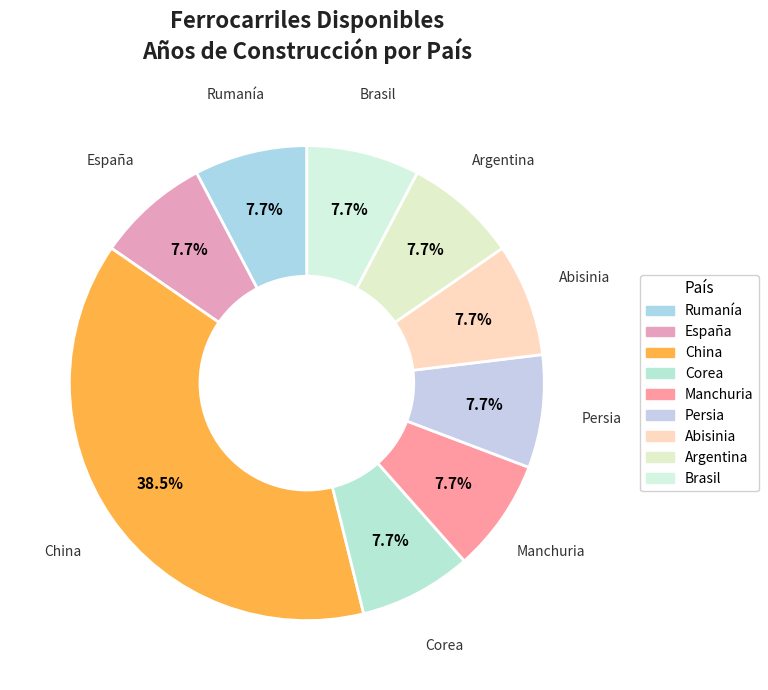

Does any single category account for the majority?

No